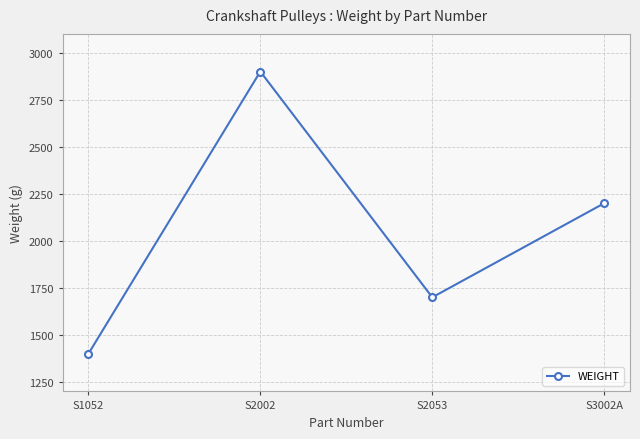

What is the label of the 4th point from the left?

S3002A